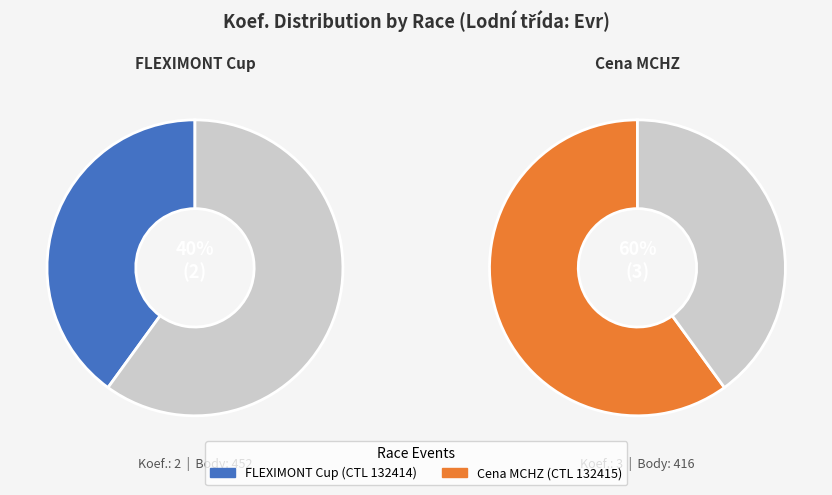

What percentage is the 132414 slice, to the nearest percent?

40%